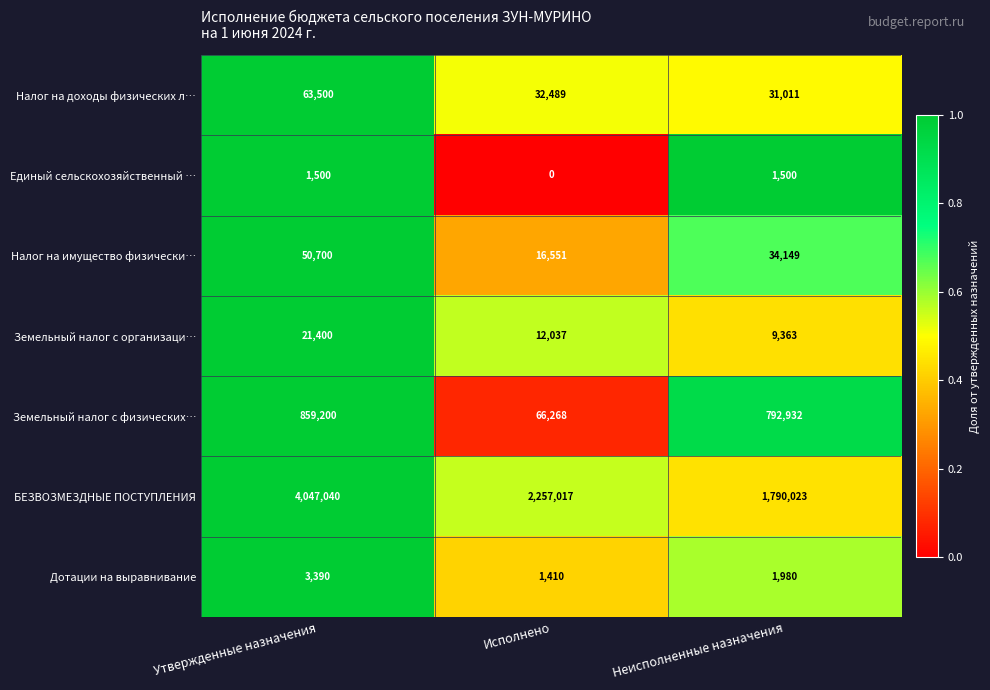

Reading left to right, what are all the values shown in this chart?

Налог на доходы физических л…: Утвержденные назначения=63500	Исполнено=32489	Неисполненные назначения=31011
Единый сельскохозяйственный …: Утвержденные назначения=1500	Исполнено=0	Неисполненные назначения=1500
Налог на имущество физически…: Утвержденные назначения=50700	Исполнено=16551	Неисполненные назначения=34149
Земельный налог с организаци…: Утвержденные назначения=21400	Исполнено=12037	Неисполненные назначения=9363
Земельный налог с физических…: Утвержденные назначения=859200	Исполнено=66268	Неисполненные назначения=792932
БЕЗВОЗМЕЗДНЫЕ ПОСТУПЛЕНИЯ: Утвержденные назначения=4047040	Исполнено=2257017	Неисполненные назначения=1790023
Дотации на выравнивание: Утвержденные назначения=3390	Исполнено=1410	Неисполненные назначения=1980